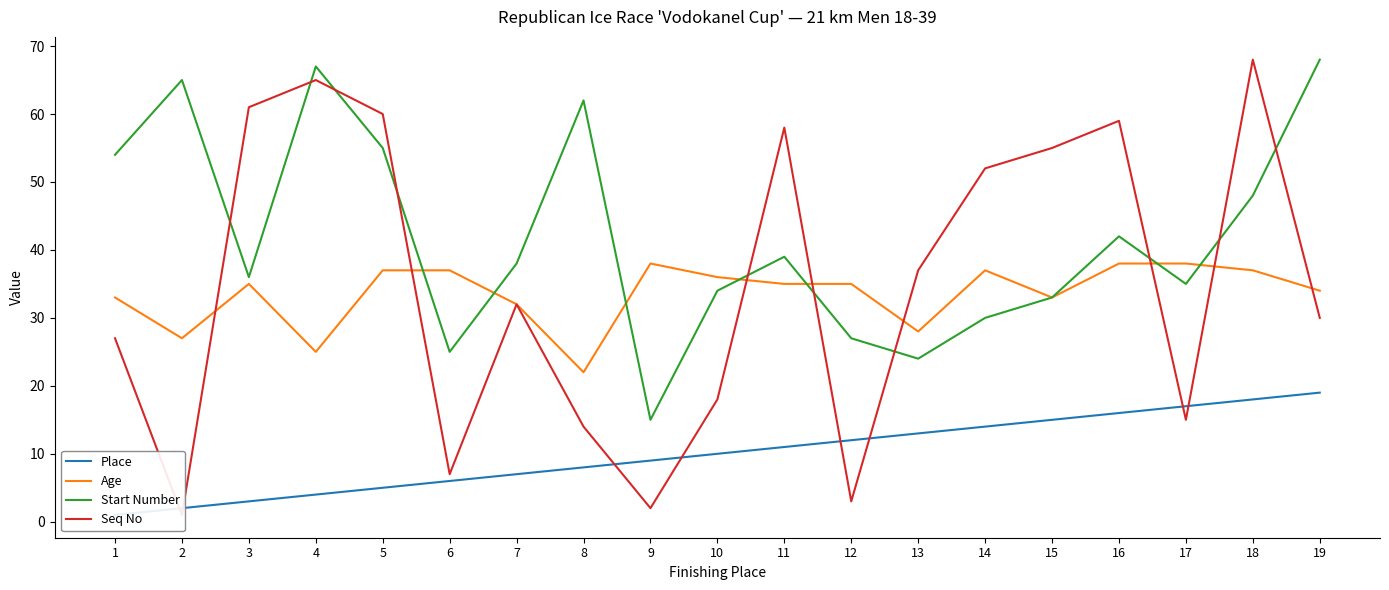

What is the lowest value of the Seq No series?

1